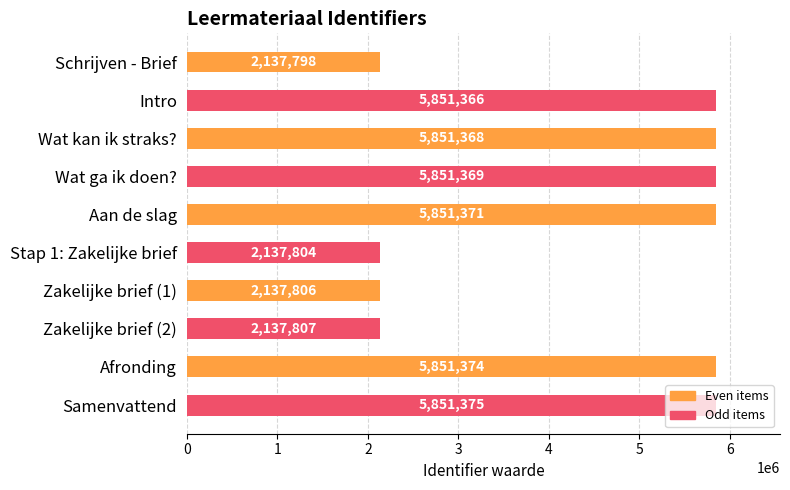

At which label is the value closest to 3994586?

Zakelijke brief (2)